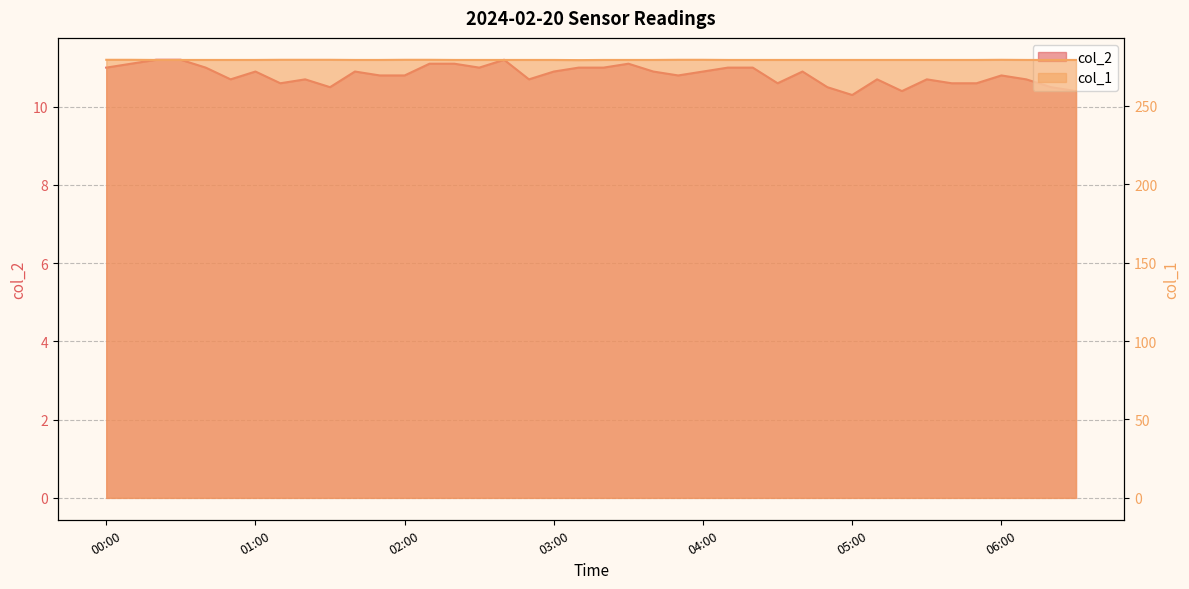

Reading right to left, extract all data points from this chart.

col_2: 10.4	10.5	10.7	10.8	10.6	10.6	10.7	10.4	10.7	10.3	10.5	10.9	10.6	11.0	11.0	10.9	10.8	10.9	11.1	11.0	11.0	10.9	10.7	11.2	11.0	11.1	11.1	10.8	10.8	10.9	10.5	10.7	10.6	10.9	10.7	11.0	11.2	11.2	11.1	11.0
col_1: 279.3	279.3	279.3	279.4	279.3	279.3	279.3	279.3	279.3	279.3	279.3	279.3	279.3	279.3	279.3	279.4	279.4	279.3	279.3	279.3	279.2	279.3	279.3	279.3	279.3	279.3	279.4	279.4	279.3	279.3	279.4	279.4	279.4	279.3	279.3	279.3	279.3	279.3	279.4	279.4